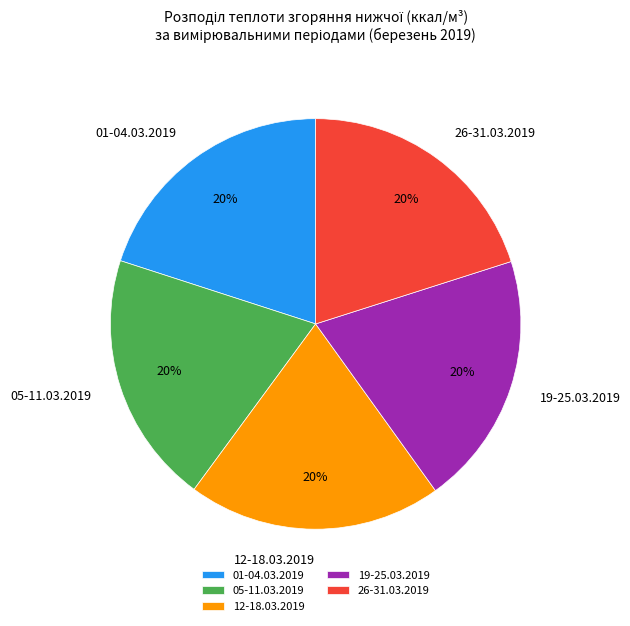

The 12-18.03.2019 slice represents 20% of the pie. True or false?

True